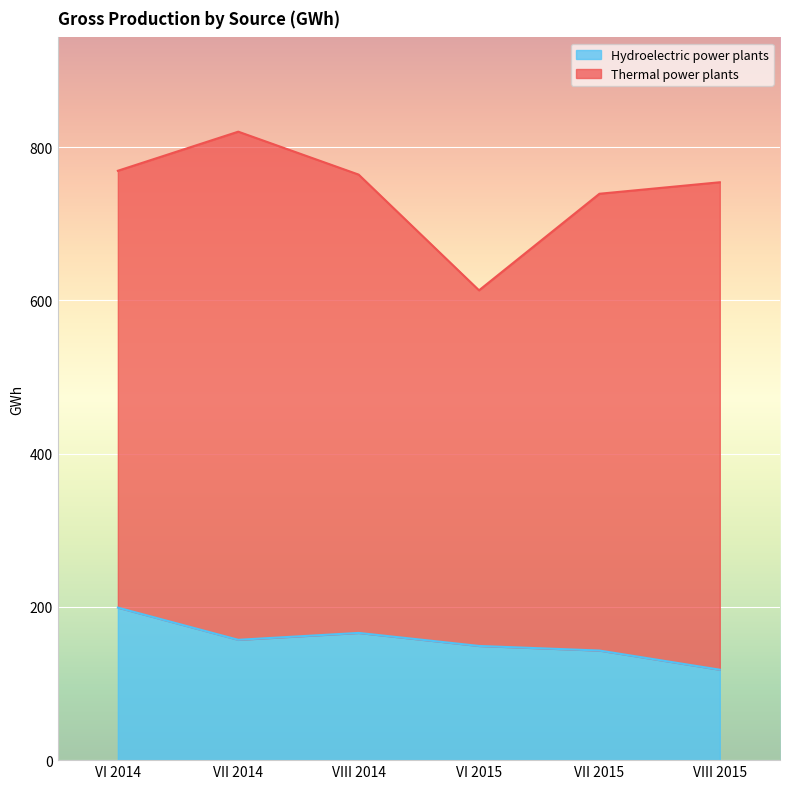

List the labels in order of value, largest first.

VI 2014, VIII 2014, VII 2014, VI 2015, VII 2015, VIII 2015